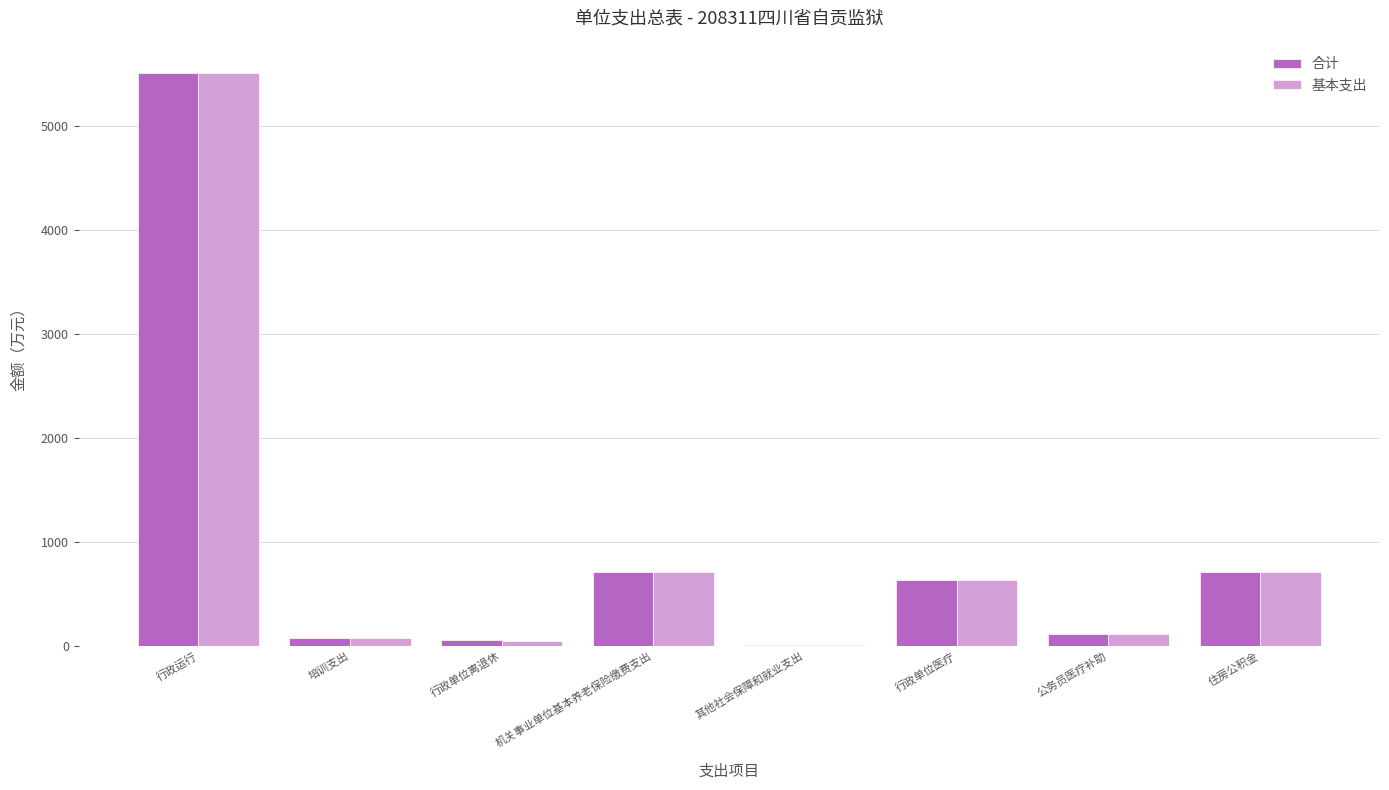

What are all the series names shown in the legend?

合计, 基本支出